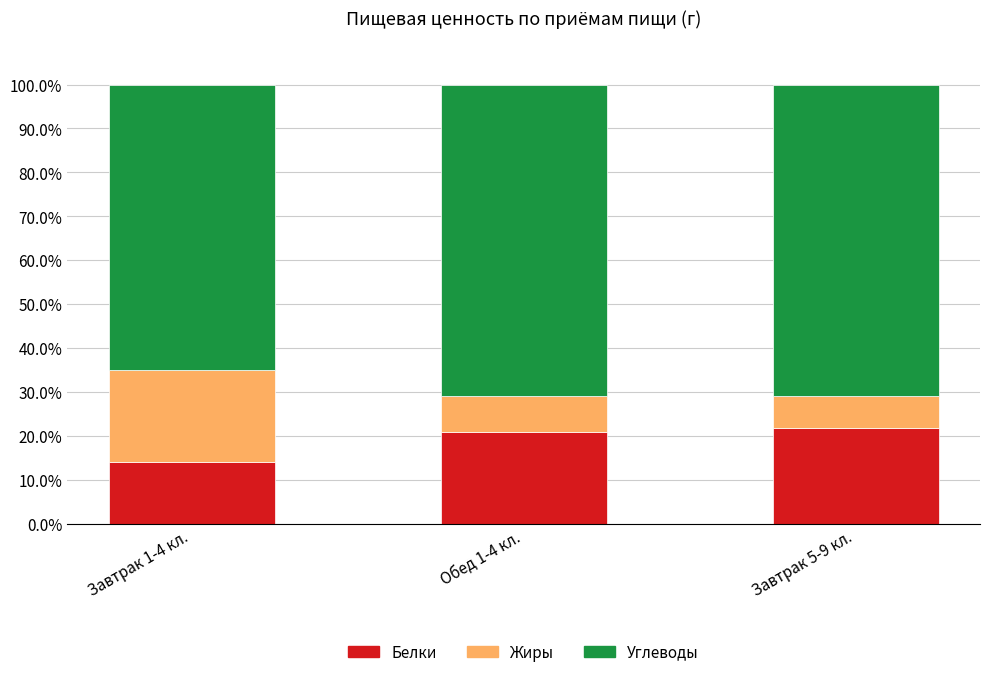

At which label does Белки reach its peak?

Завтрак 5-9 кл.